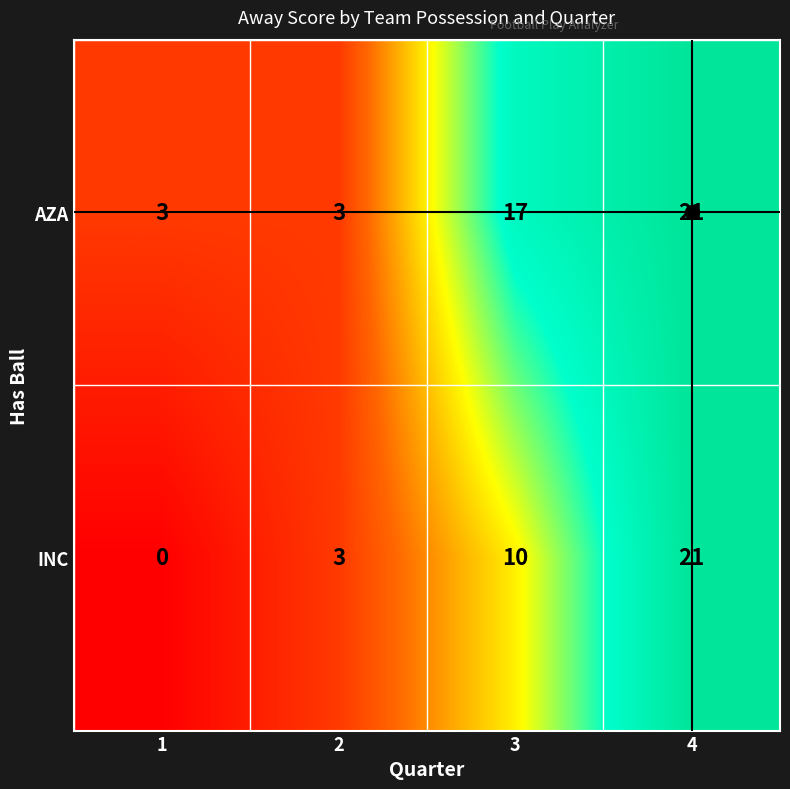

At how many categories does at least one series exceed 15?

2